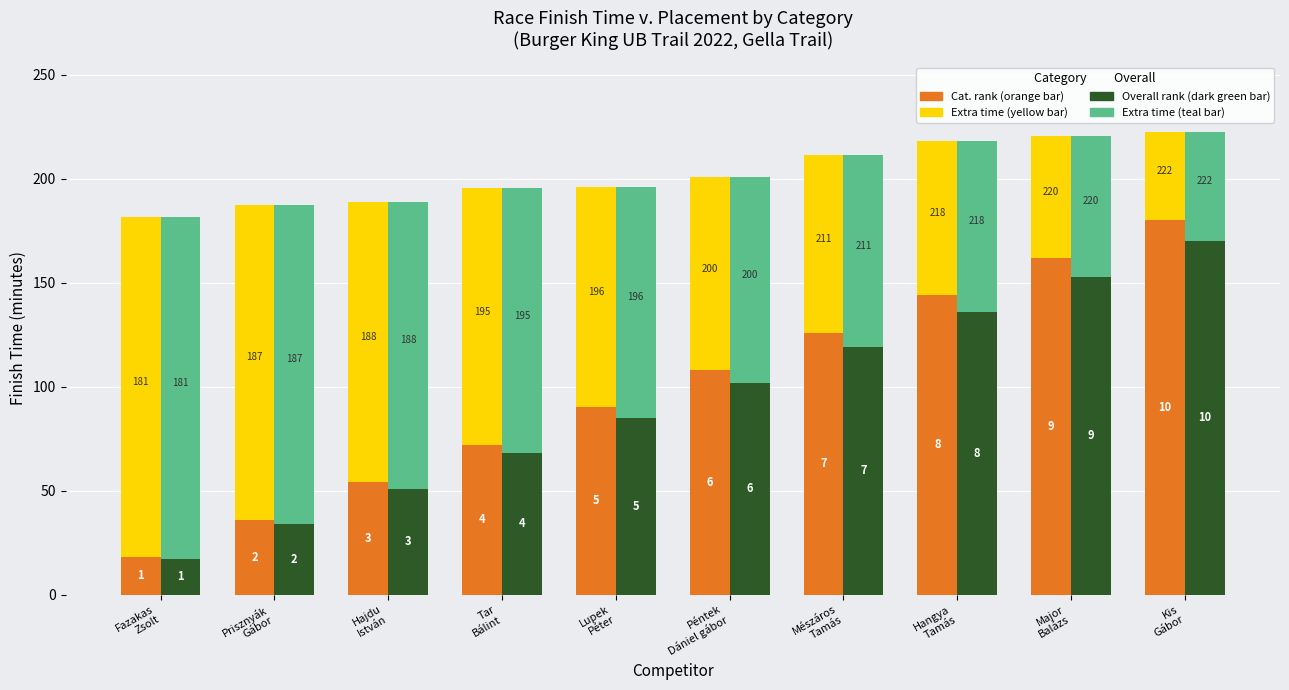

What is the average value of the Extra time (Cat.) series?

103.3